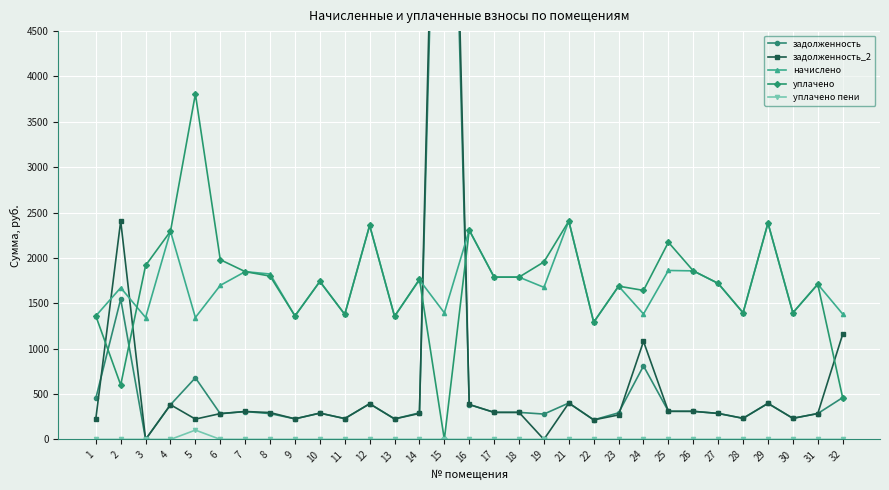

List the series in order of their peak value, lowest first.

уплачено пени, начислено, уплачено, задолженность, задолженность_2